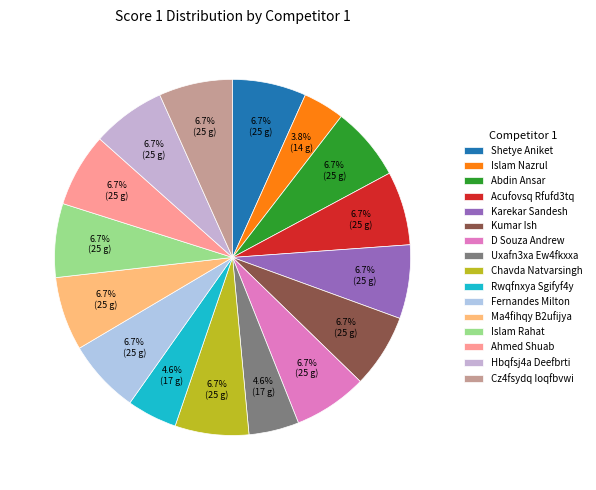

Do Hbqfsj4a Deefbrti and Kumar Ish together represent more than half of the pie?

No